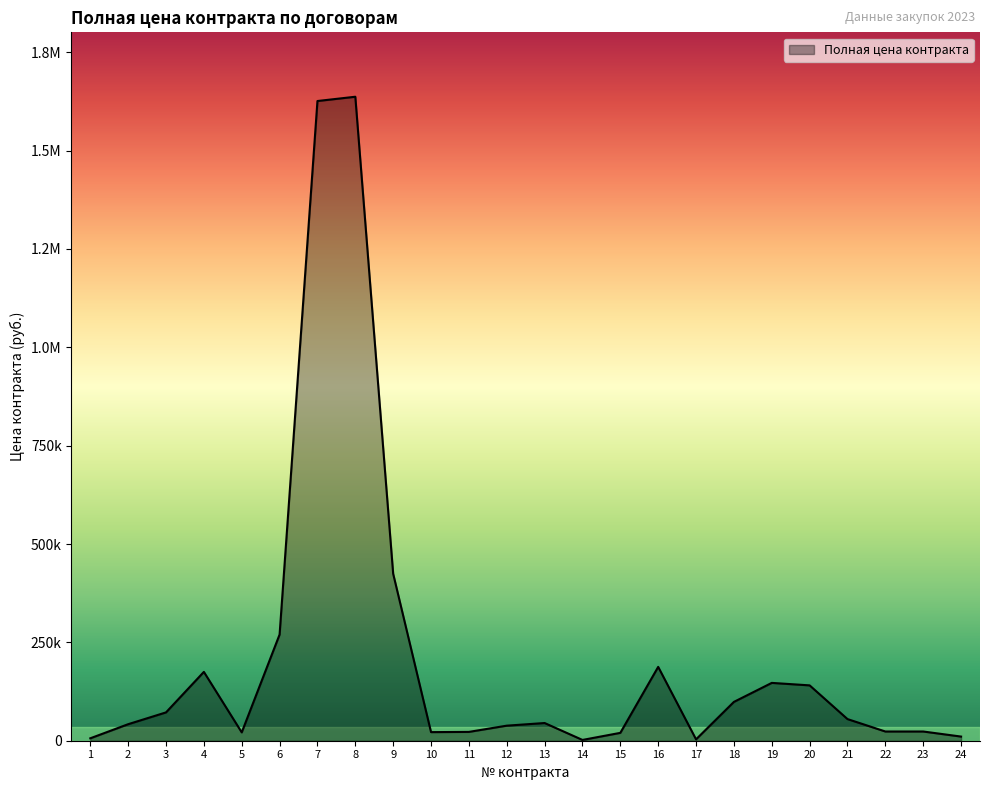

Does the chart display data point markers on the line(s)?

No